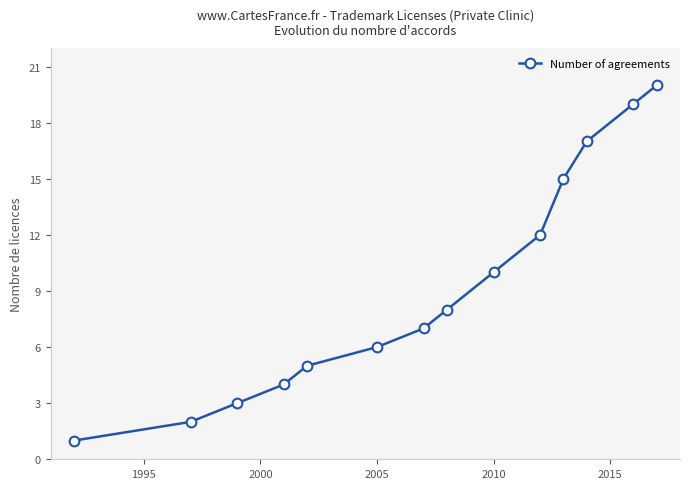

How many lines are shown in the chart?

1